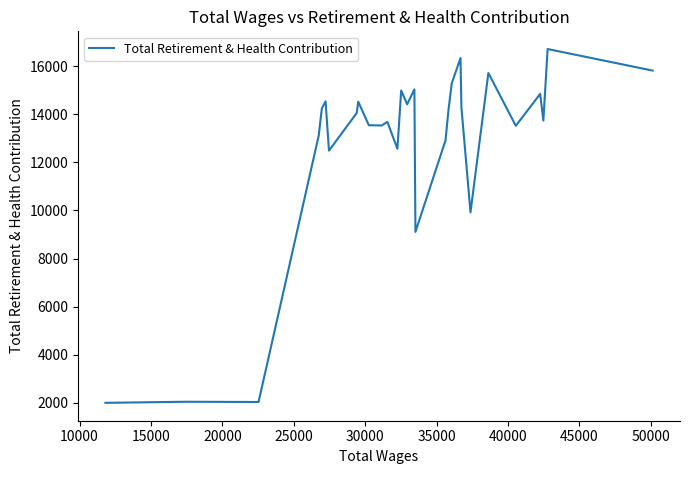

What is the difference between the maximum and minimum values?

14711